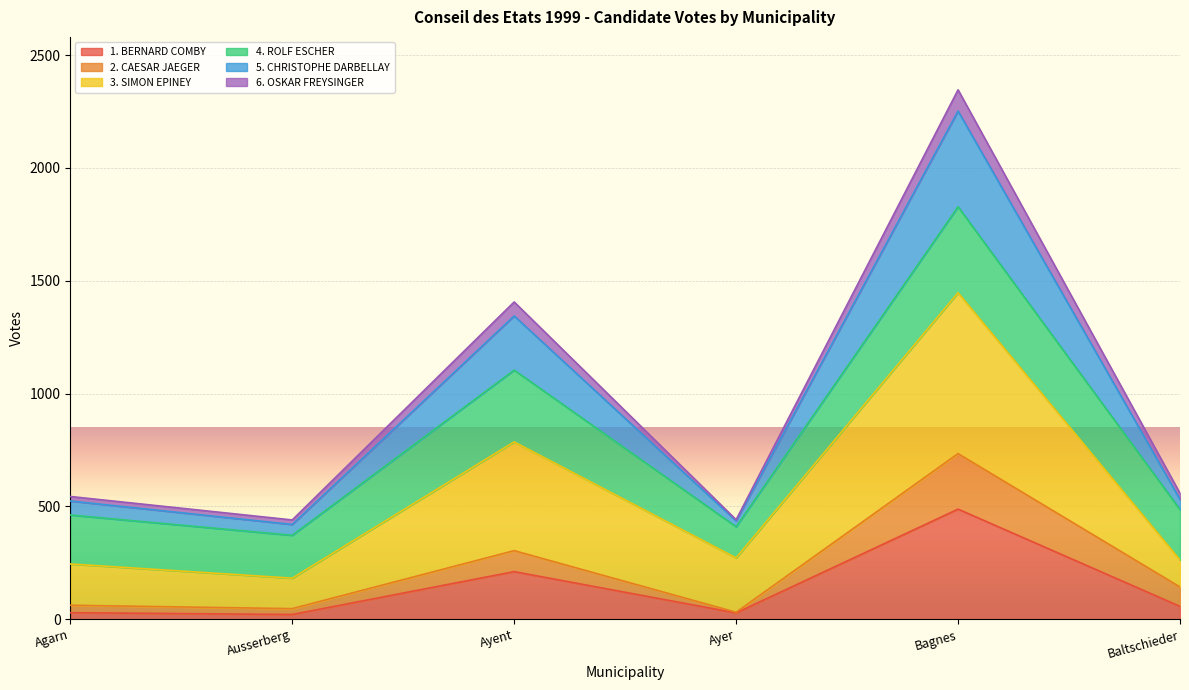

At which category is the sum across all series the highest?

Bagnes